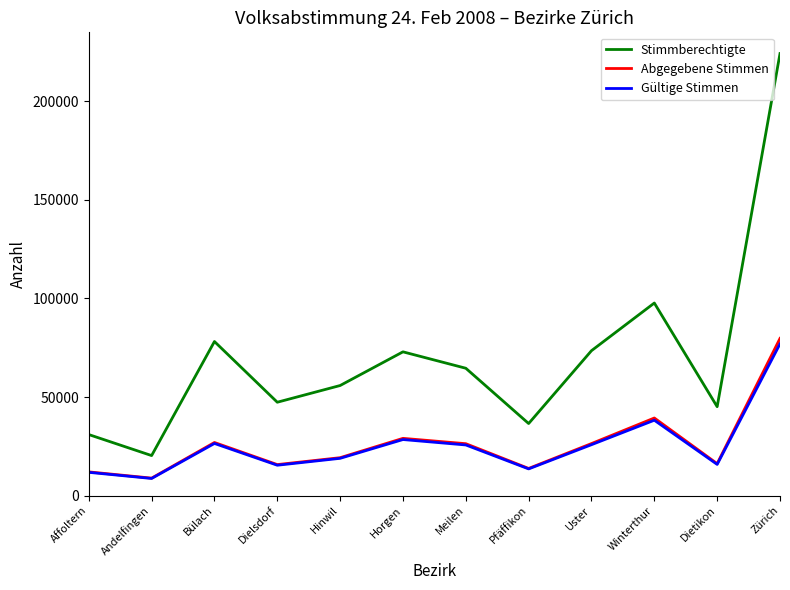

Which series has the widest spread of values?

Stimmberechtigte